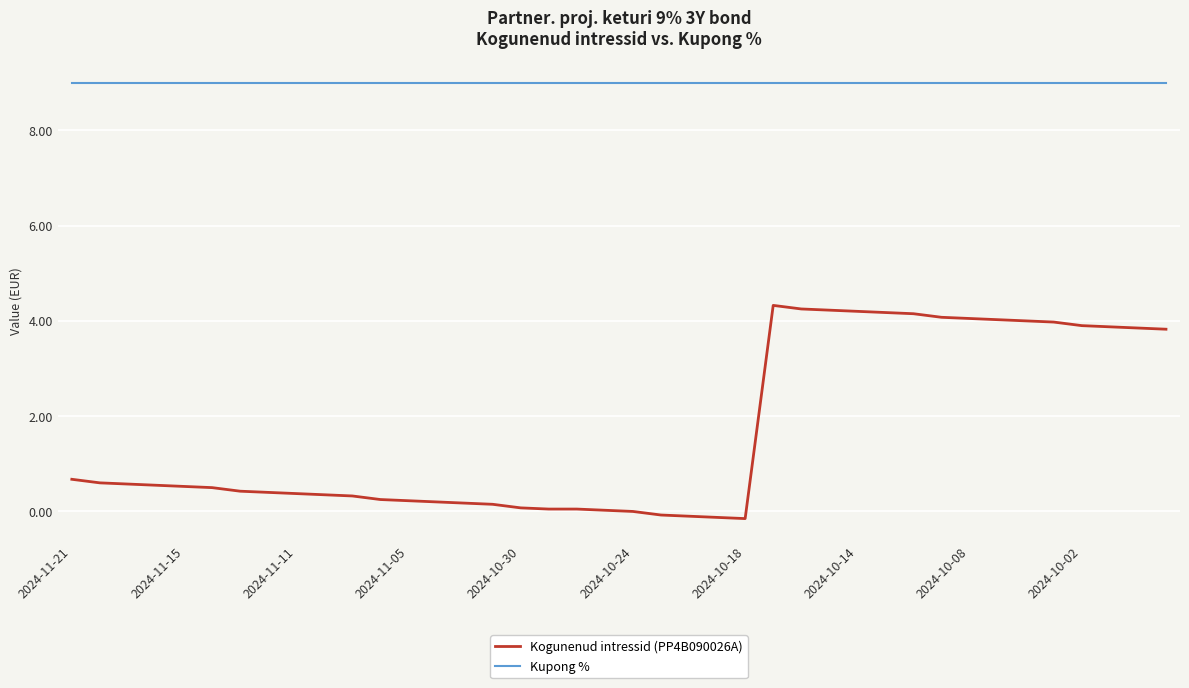

What is the lowest value of the Kogunenud intressid (PP4B090026A) series?

-0.1